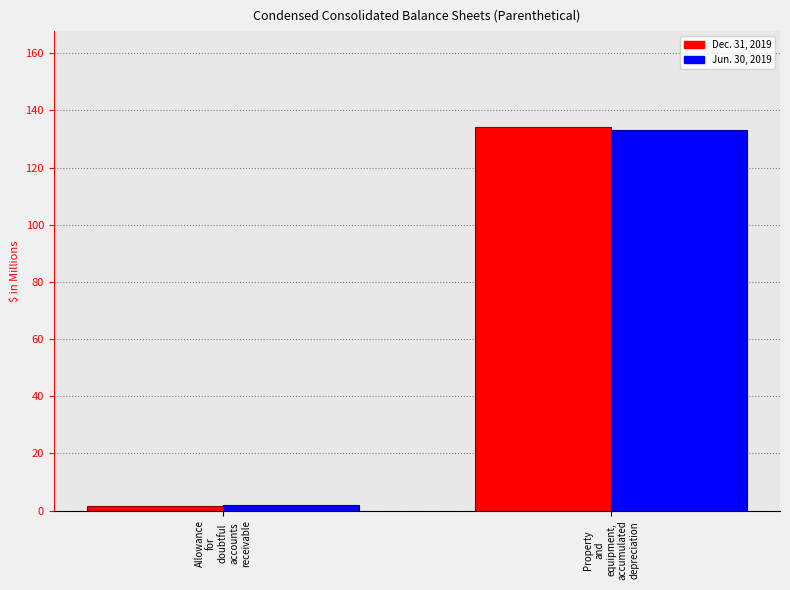

Count the number of data series in this chart.

2